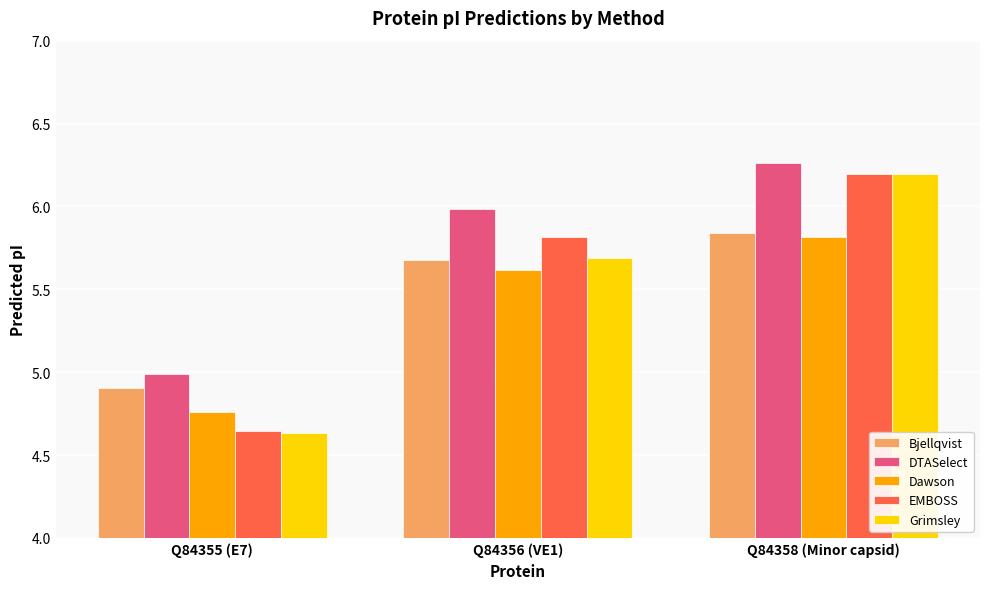

Does the chart contain any negative values?

No